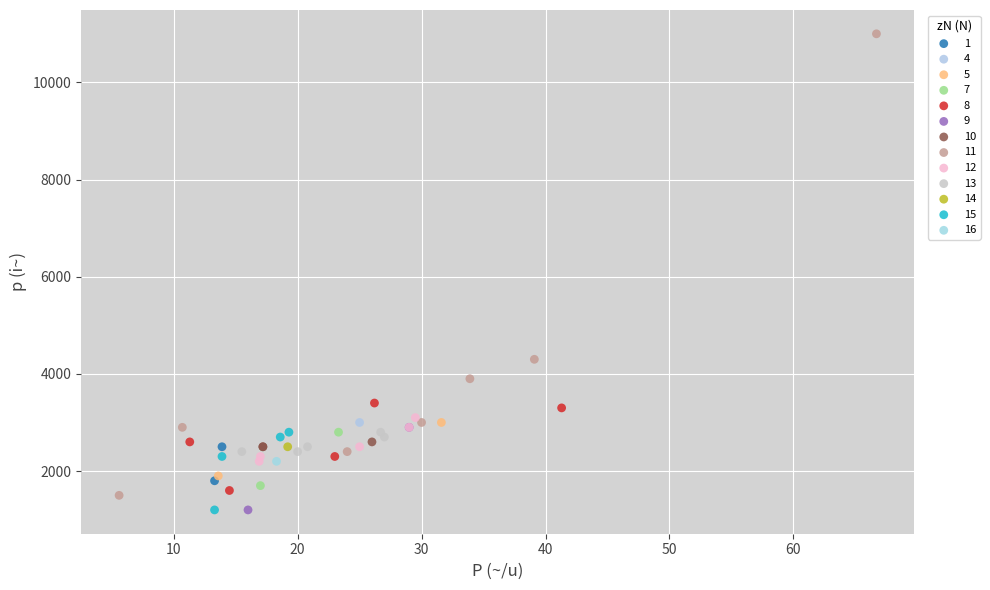

Which series reaches the maximum Y coordinate?

11